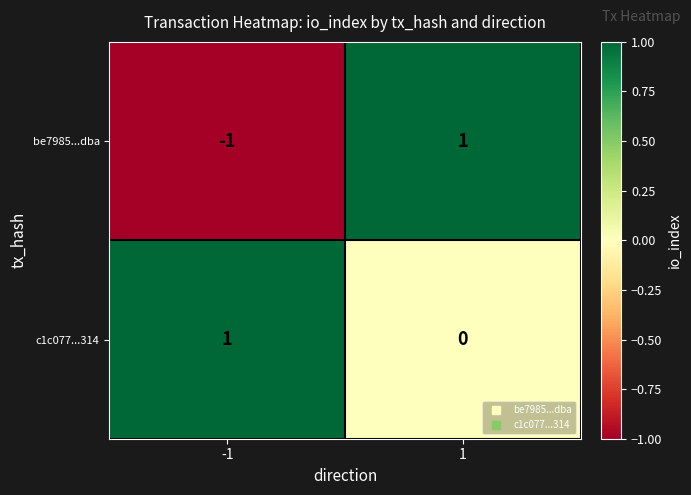

True or false: be7985...dba has a value of 2 at 1.

False